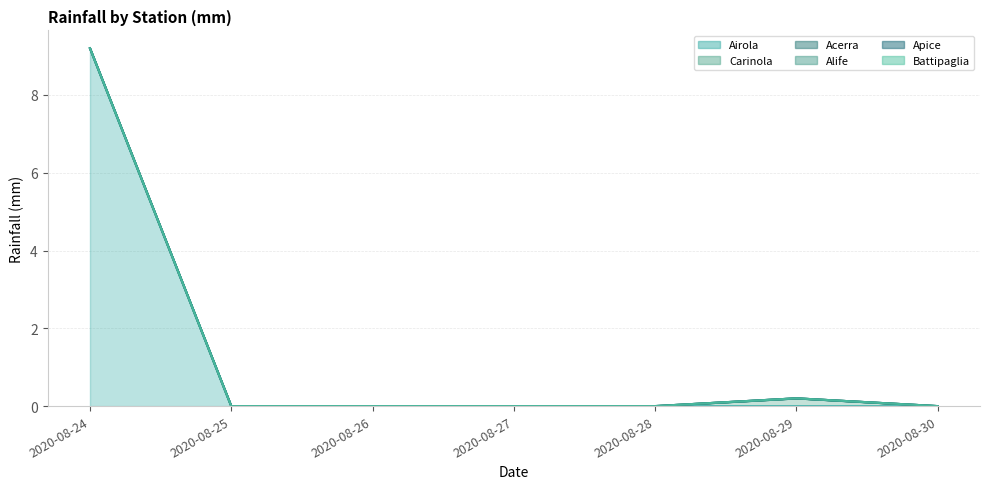

Reading left to right, what are all the values shown in this chart?

Airola: 9.2	0.0	0.0	0.0	0.0	0.0	0.0
Carinola: 0.0	0.0	0.0	0.0	0.0	0.2	0.0
Acerra: 0.0	0.0	0.0	0.0	0.0	0.0	0.0
Alife: 0.0	0.0	0.0	0.0	0.0	0.0	0.0
Apice: 0.0	0.0	0.0	0.0	0.0	0.0	0.0
Battipaglia: 0.0	0.0	0.0	0.0	0.0	0.0	0.0